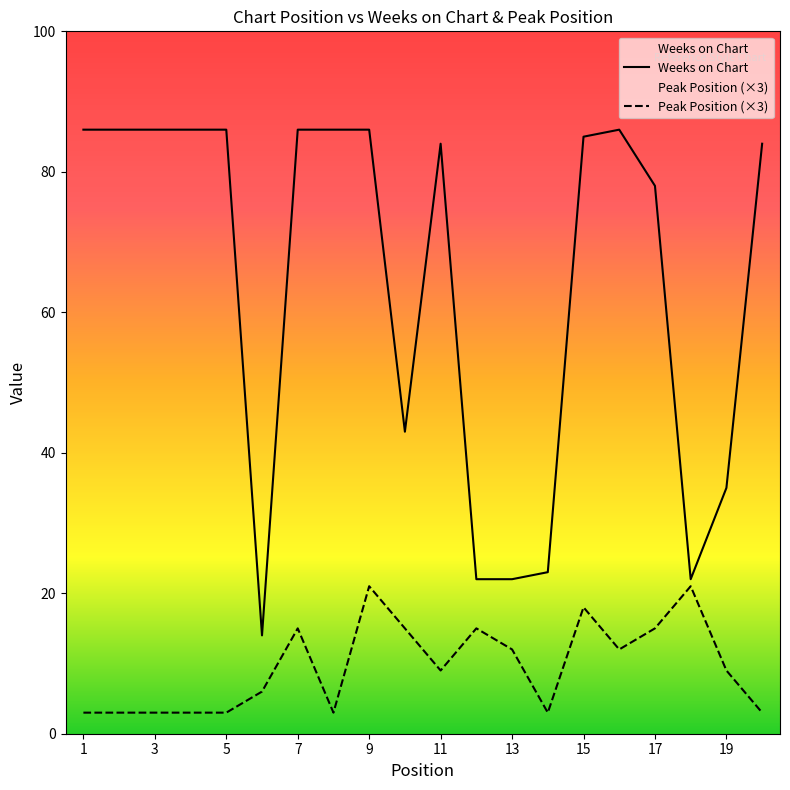

At which label does Peak Position first exceed 9?

7